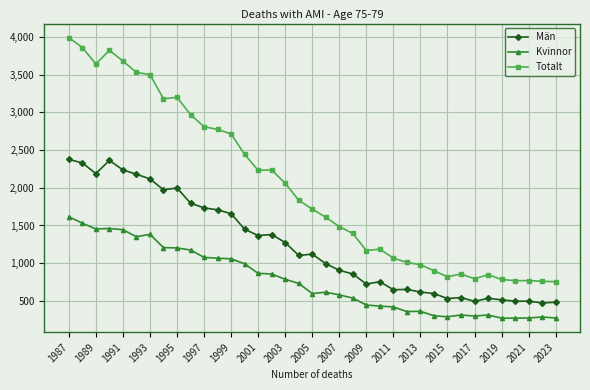

Which series has the largest range (max minus min)?

Totalt